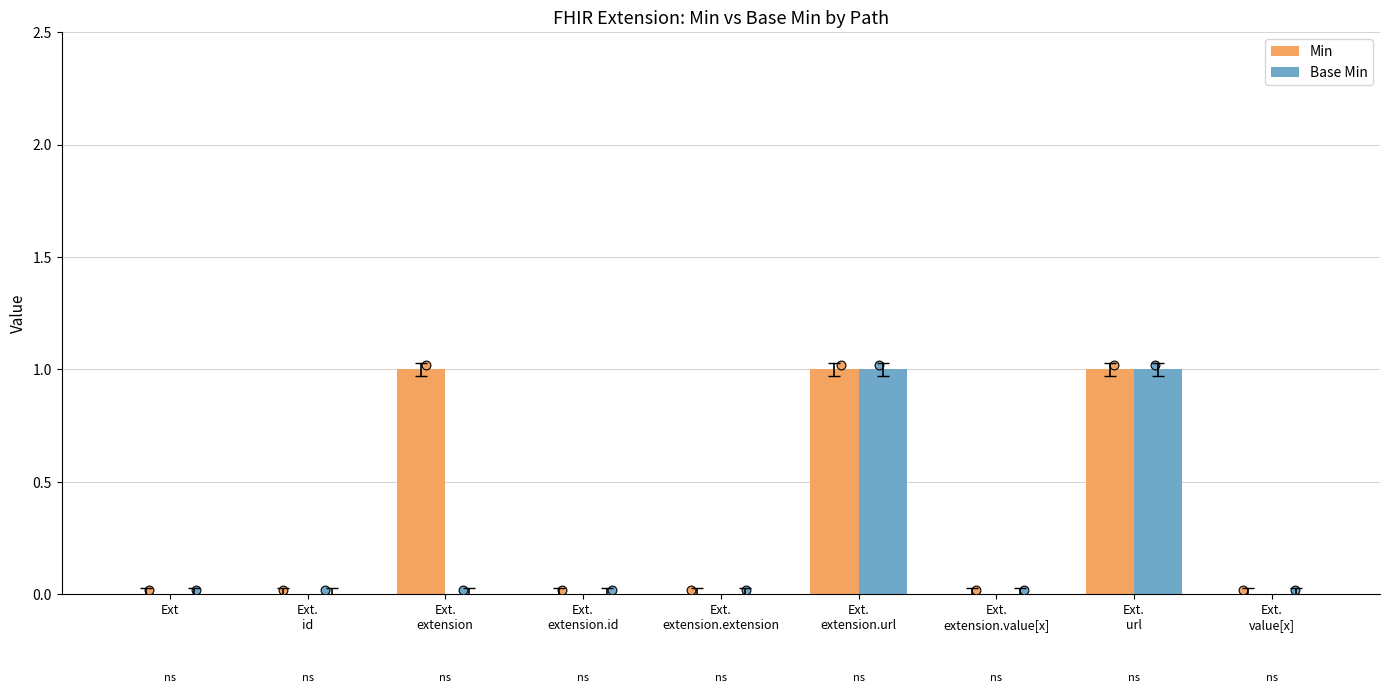

What is the total value across all series at Ext.
url?

2